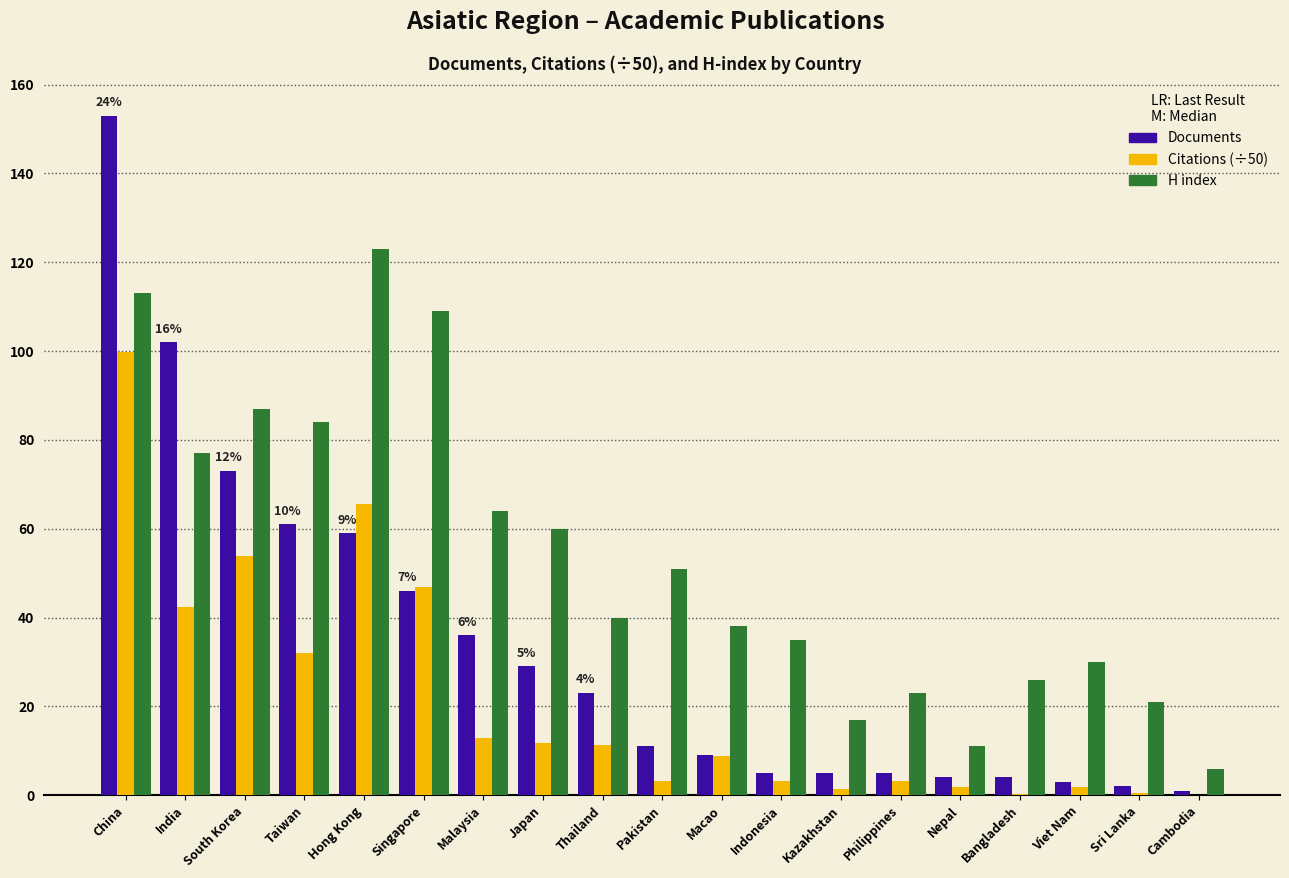

How many groups of bars are there?

19